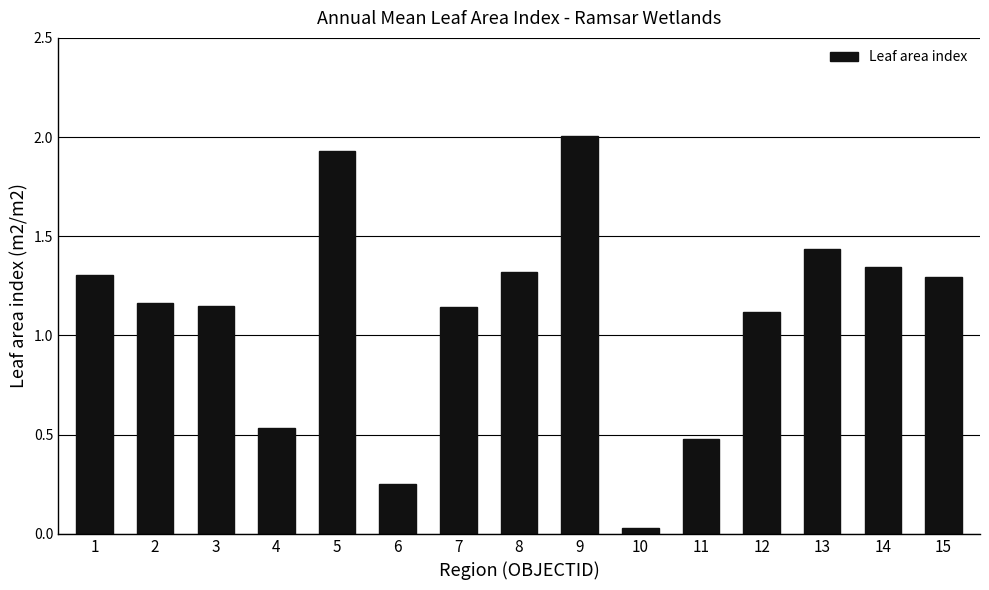

What is the maximum value shown in the chart?

2.0